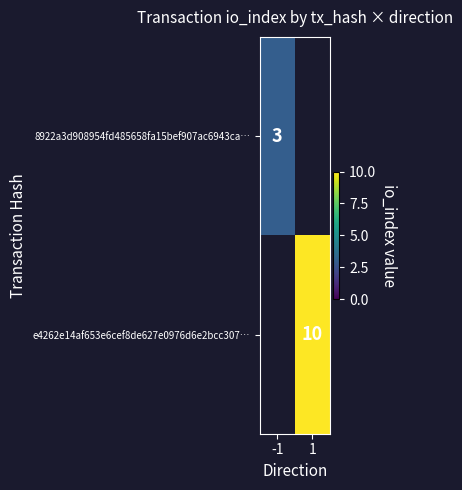

The value of 8922a3d908954fd485658fa15bef907ac6943ca… at -1 is 5. True or false?

False